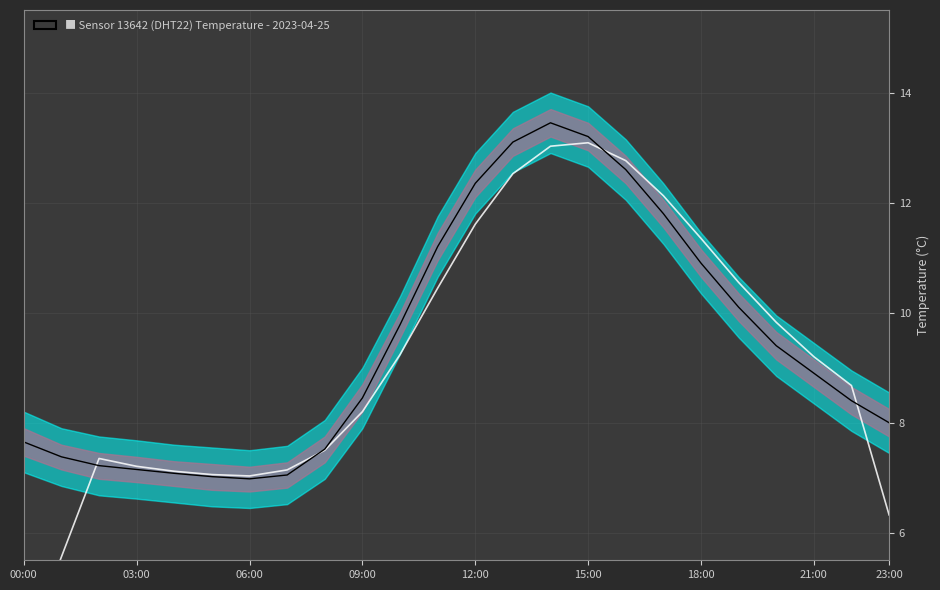

What position from the left is 23:00?

9